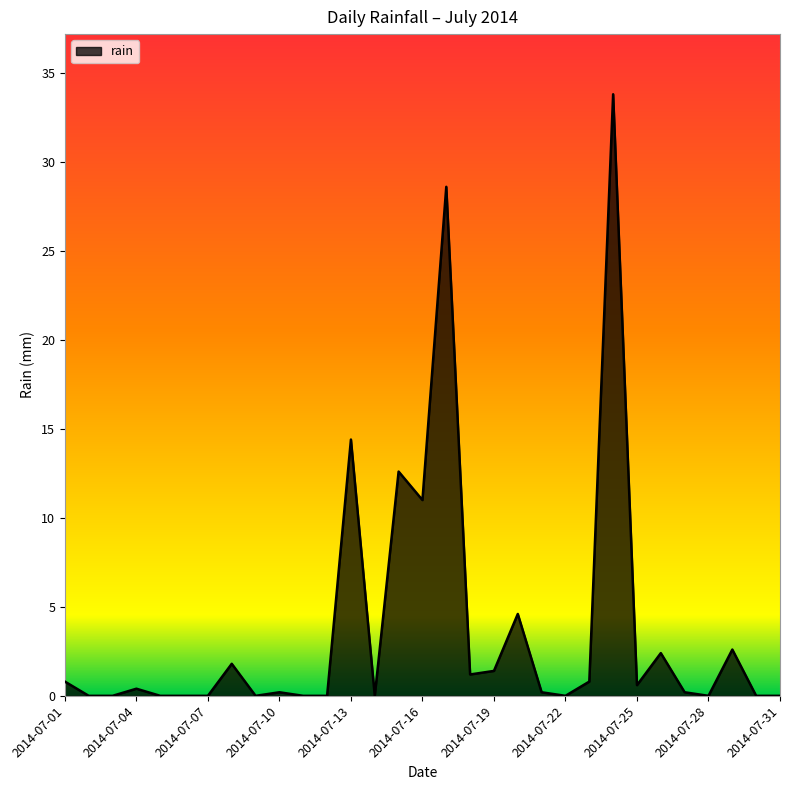

What is the difference between the maximum and minimum values?

33.8